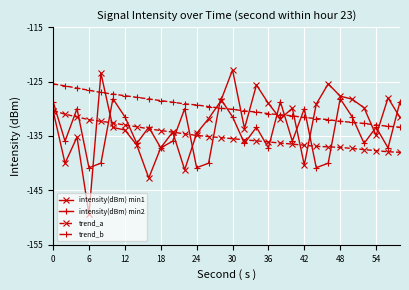

After their last crossing, which series has the higher values: intensity(dBm) min1 or trend_a?

intensity(dBm) min1